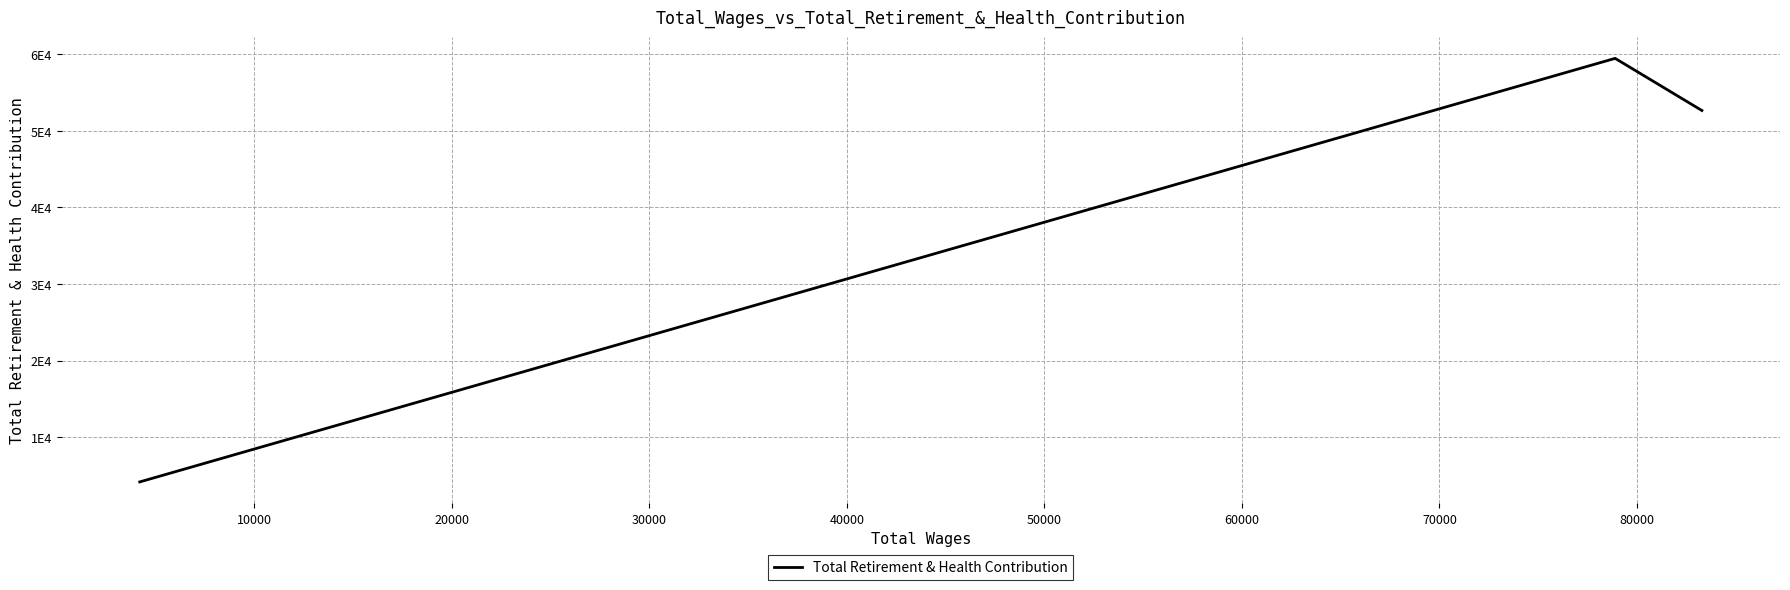

How many lines are shown in the chart?

1